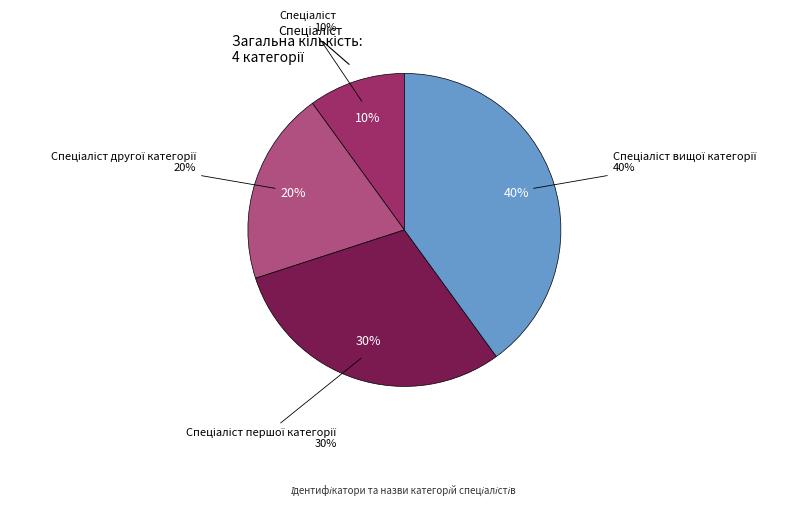

What is the largest slice in the pie chart?

Спеціаліст вищої категорії